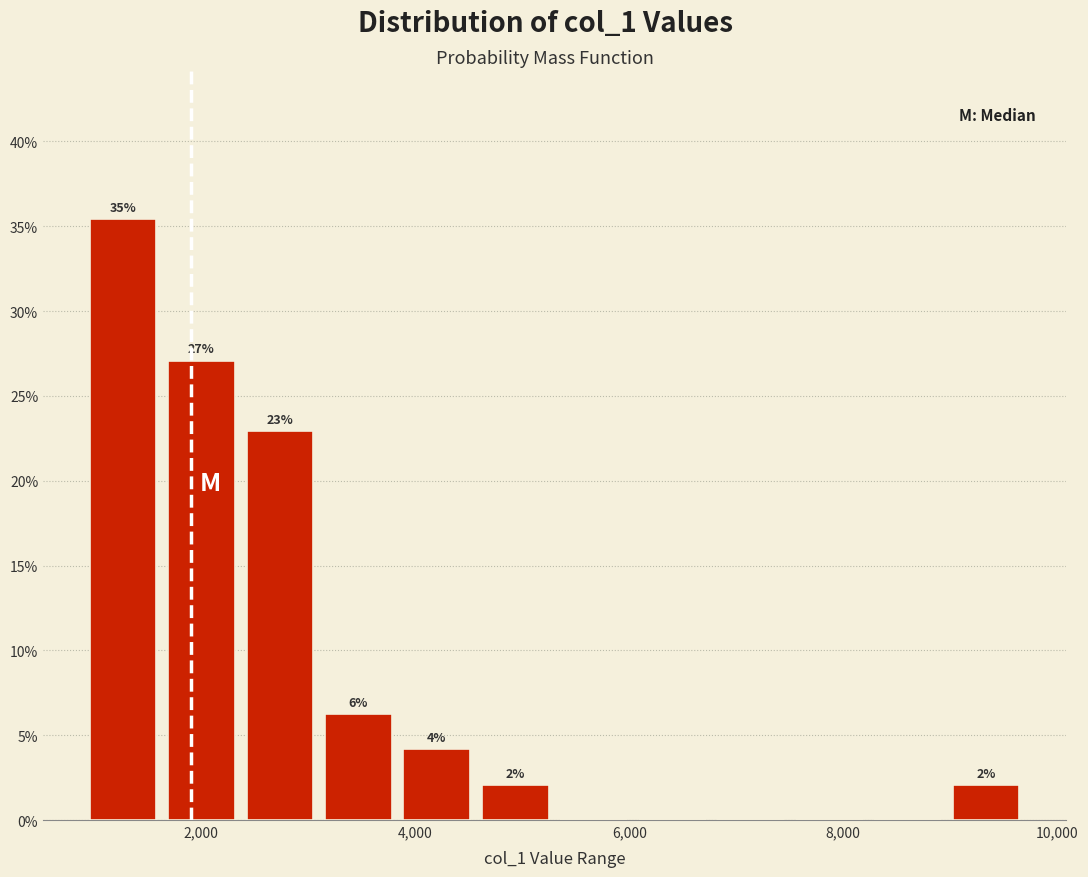

Around what value on the x-axis is the tallest bar? Give the approximate position of its centre, as read against the axis.

1200